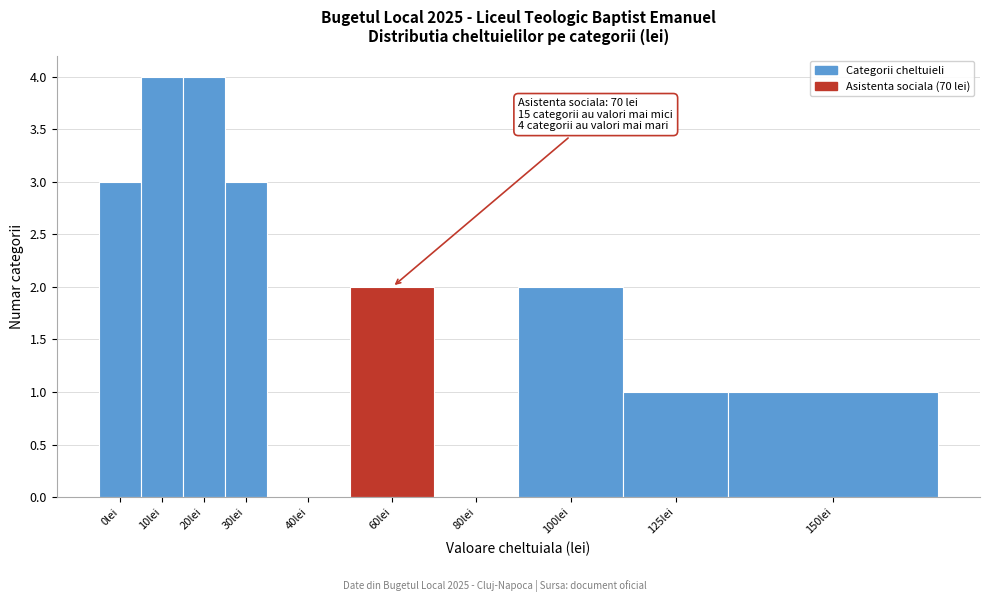

Reading left to right, list all the values displayed in this chart.

0lei=3	10lei=4	20lei=4	30lei=3	40lei=0	60lei=2	80lei=0	100lei=2	125lei=1	150lei=1